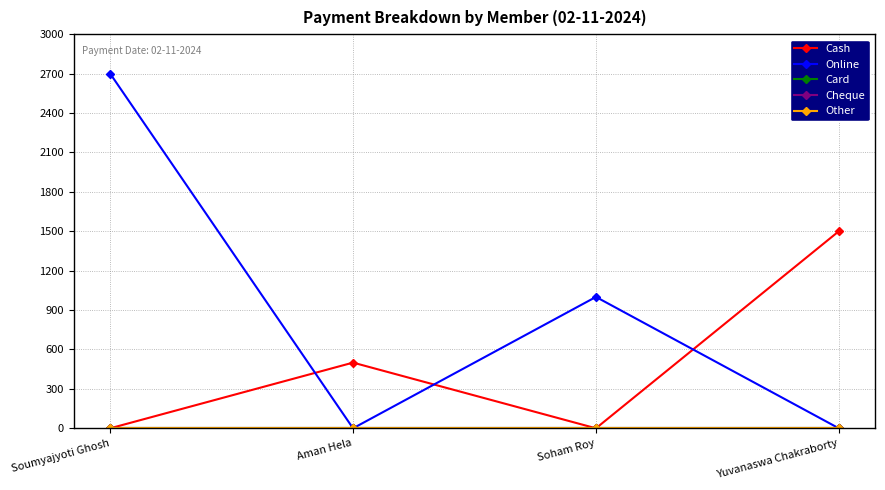

Is it true that Online equals 0 at Aman Hela?

True